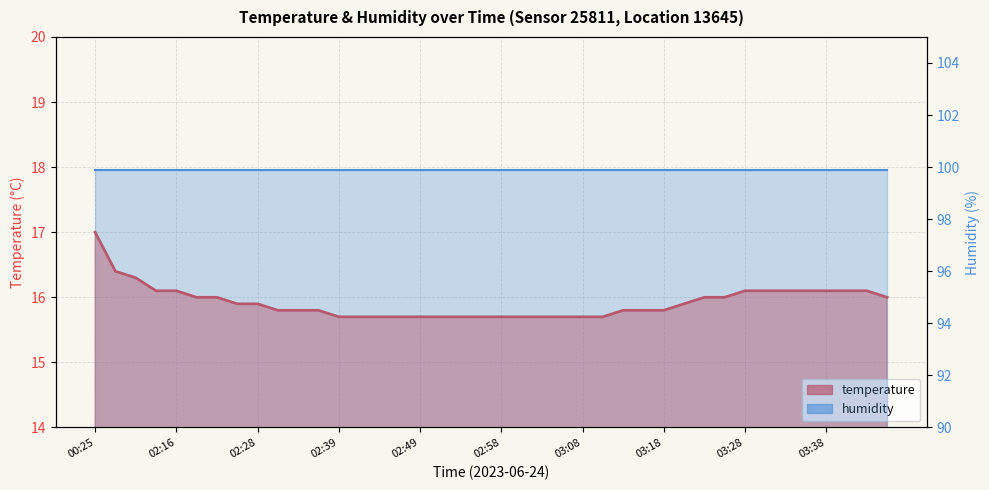

True or false: there are more than 2 points higher than both neighbors.

False